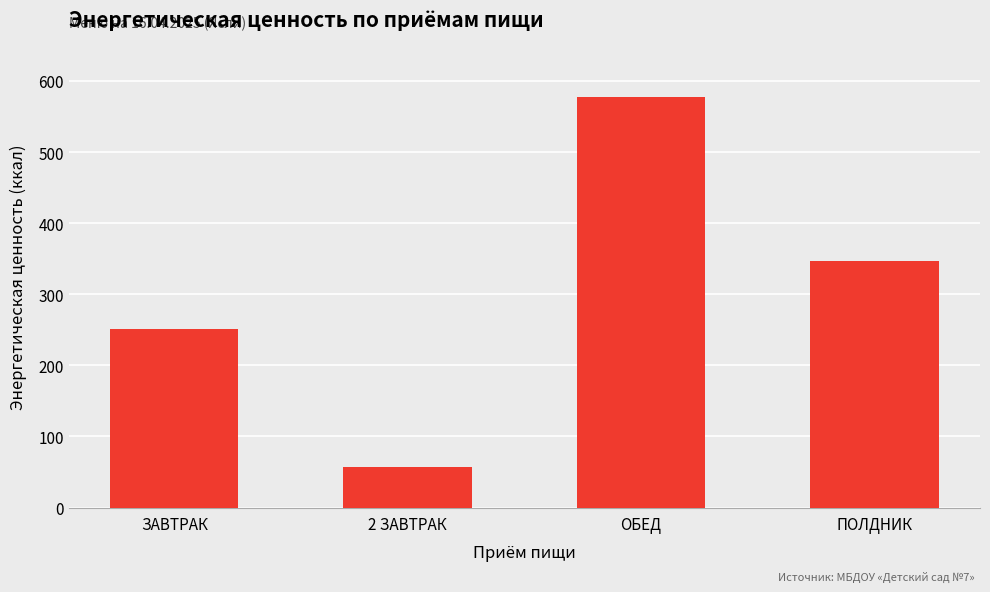

Reading left to right, what are all the values shown in this chart?

ЗАВТРАК=251.5	2 ЗАВТРАК=56.4	ОБЕД=578.1	ПОЛДНИК=346.2